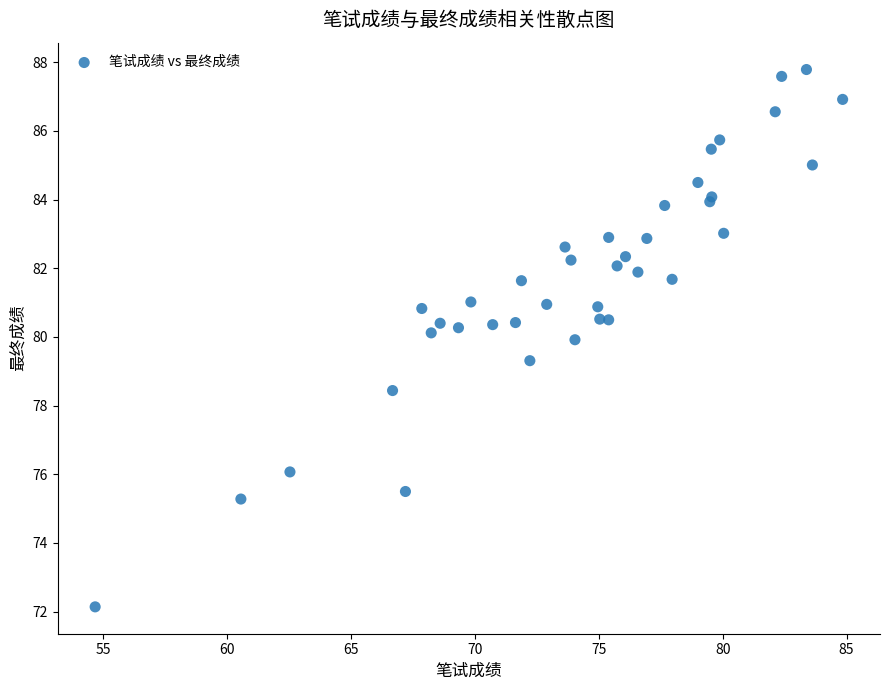

What Y value in the scatter plot is closest to 79?

79.3